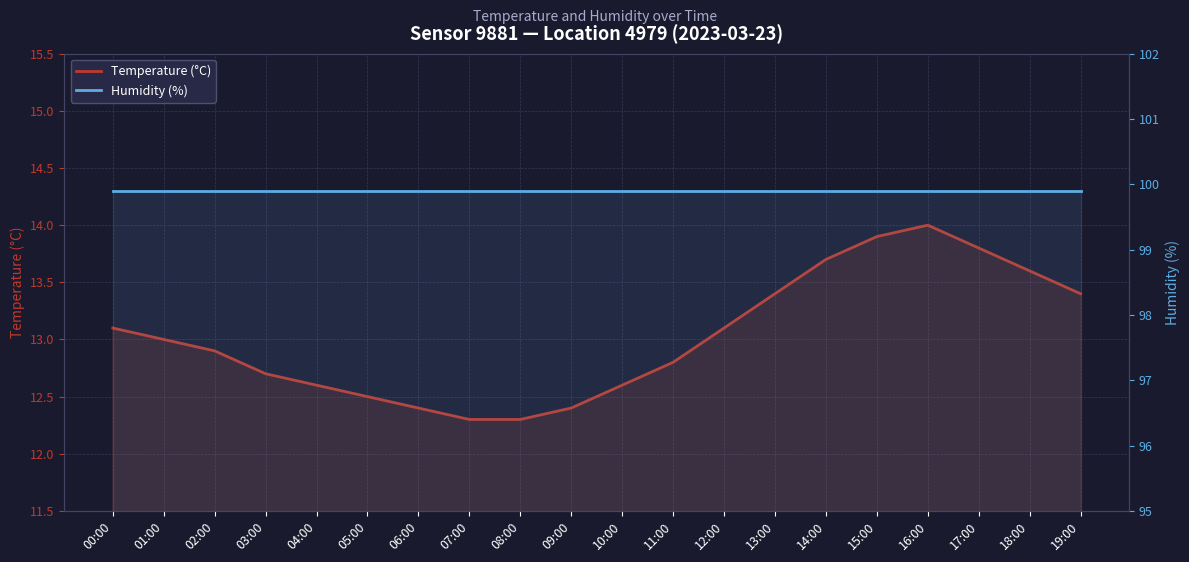

Where does the Temperature (°C) series first go above 13?

00:00